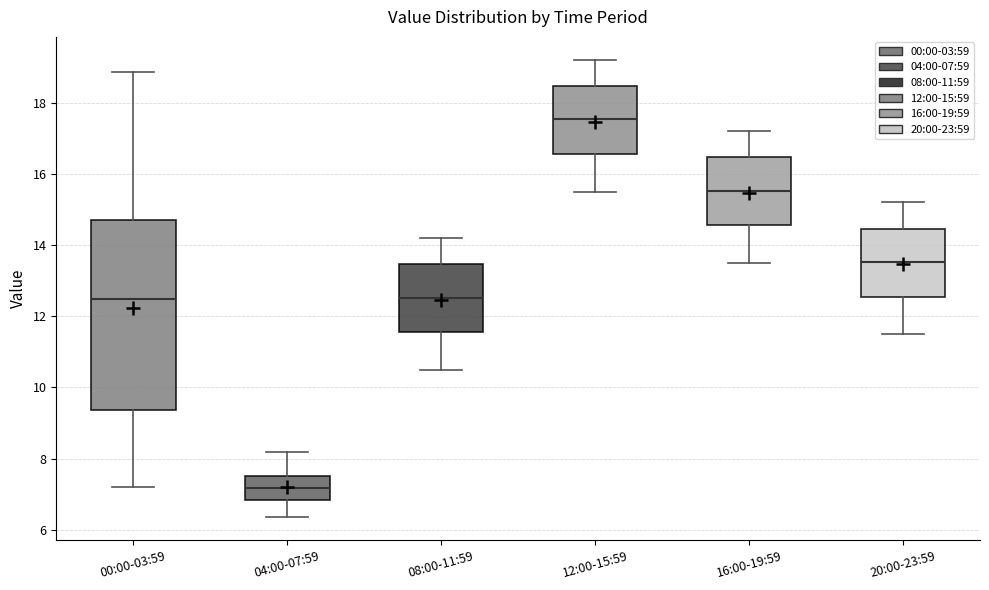

Where does the upper whisker of the box for 20:00-23:59 end on the y-axis? The values are not printed on the chart, so give them approximately, as read against the axis.

15.2